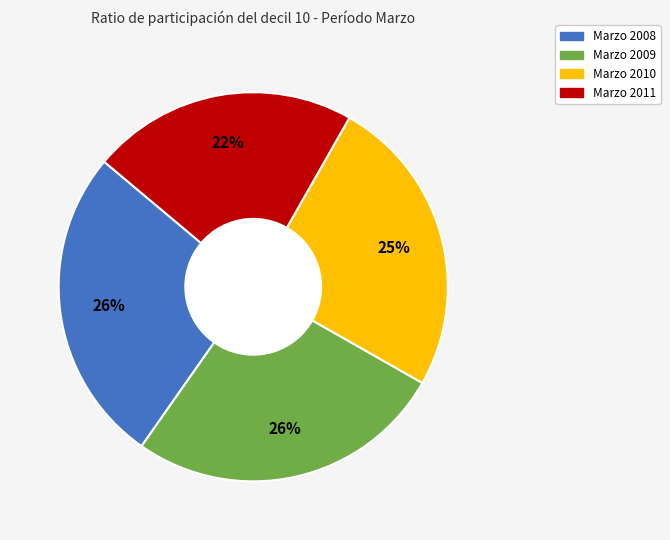

To the nearest percent, what is the average slice percentage?

25%